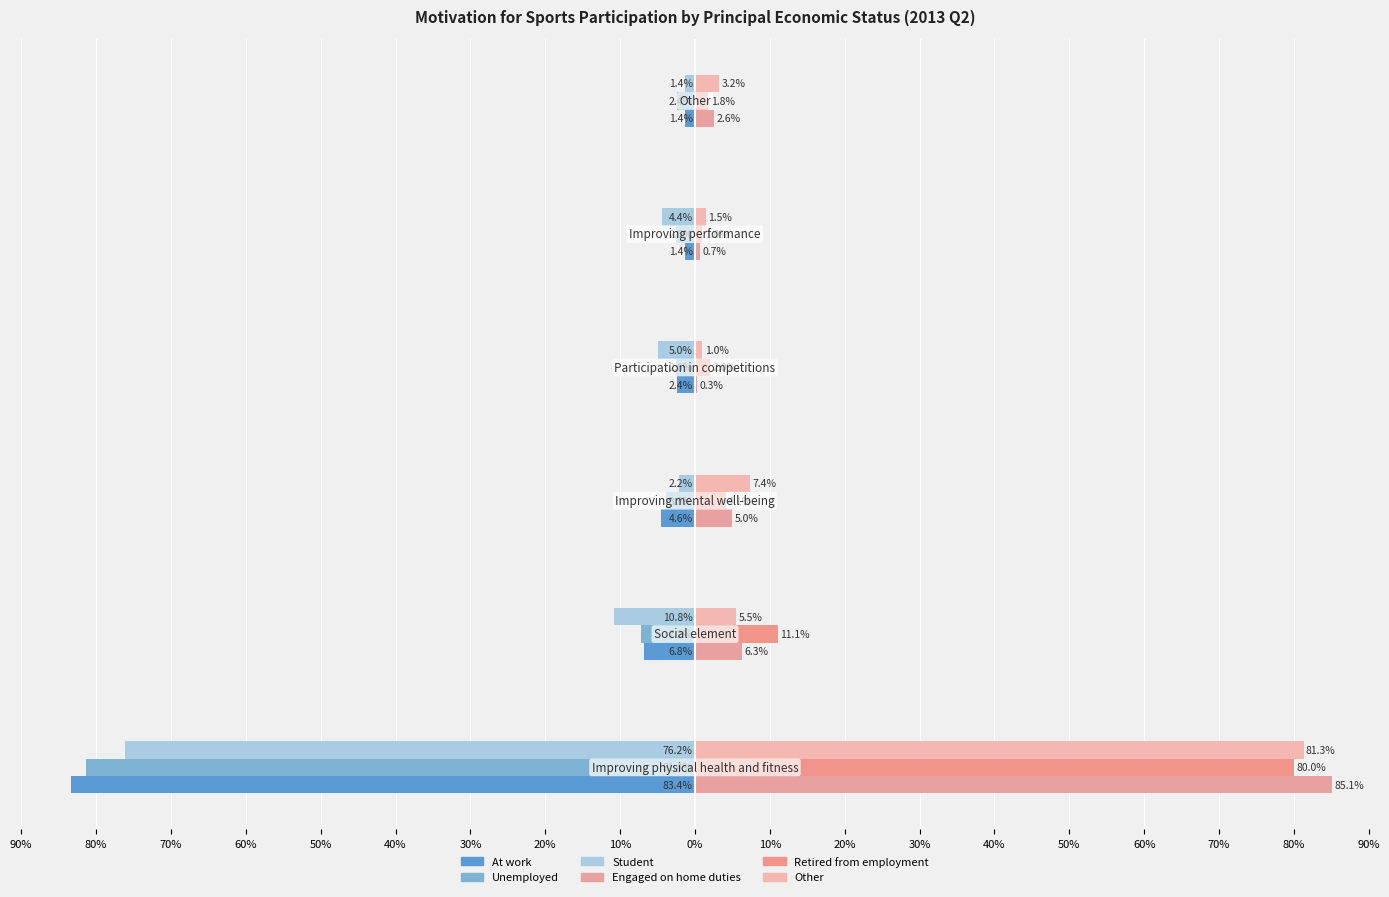

What are all the series names shown in the legend?

At work, Unemployed, Student, Engaged on home duties, Retired from employment, Other